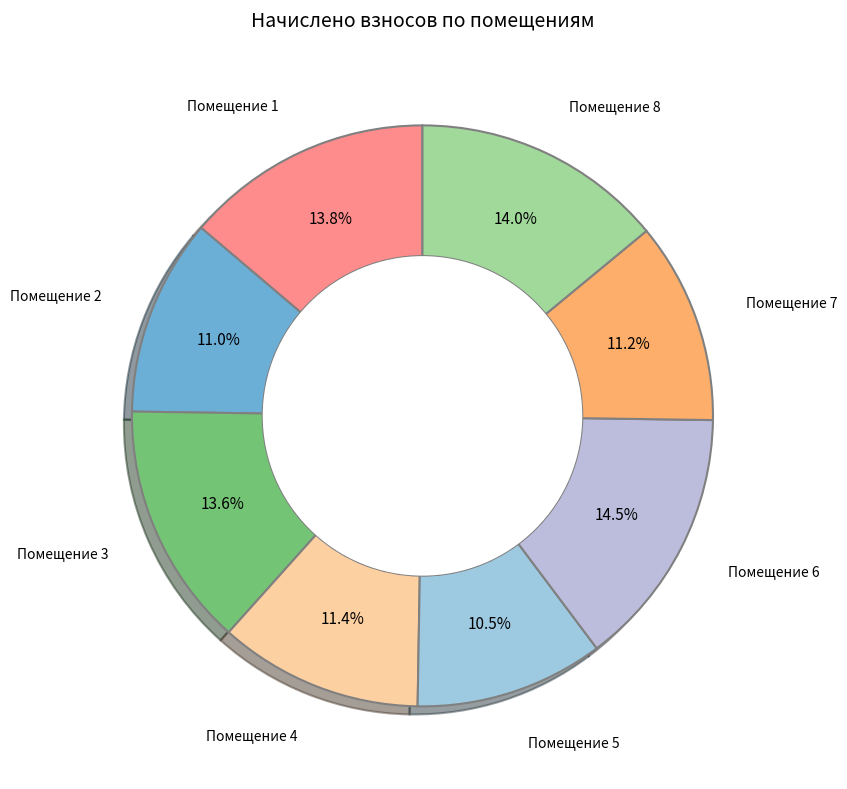

Which slice is the largest?

Помещение 6